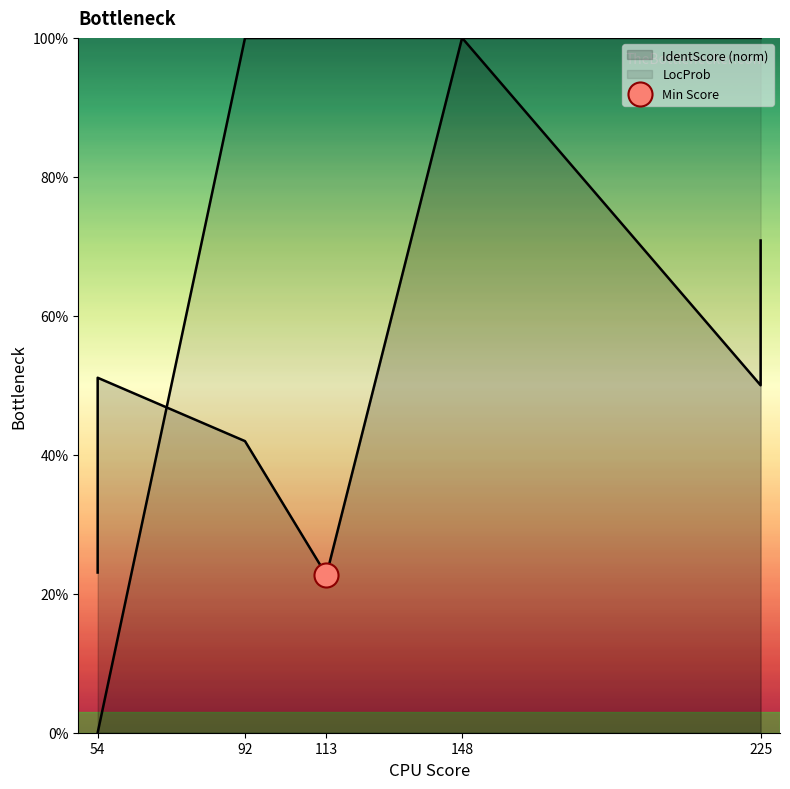

Between 54 and 113, which is larger?

113